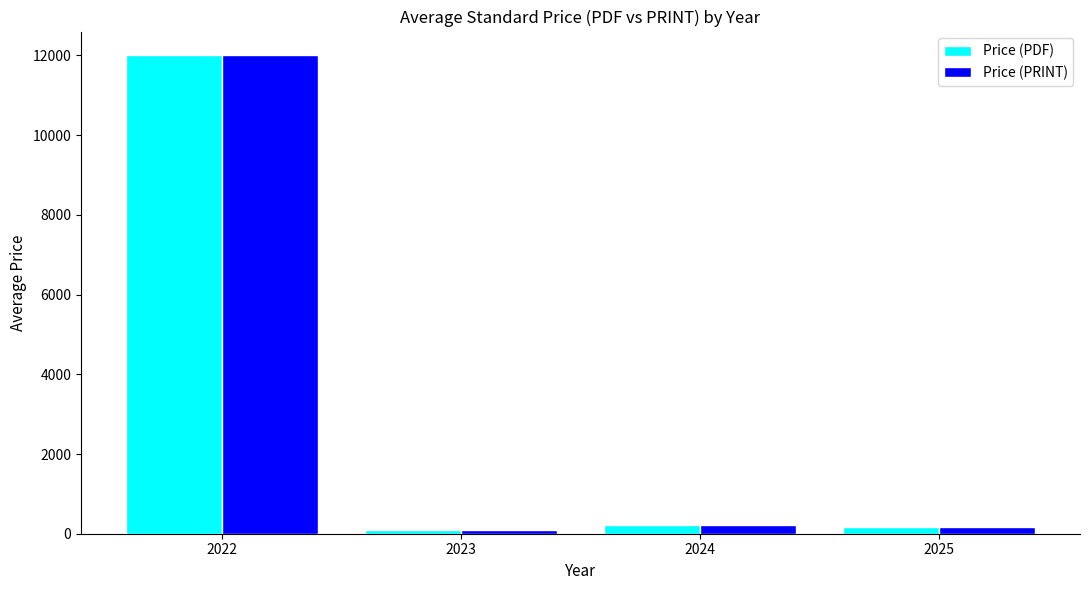

Read the Price (PRINT) value at 2024.

215.2